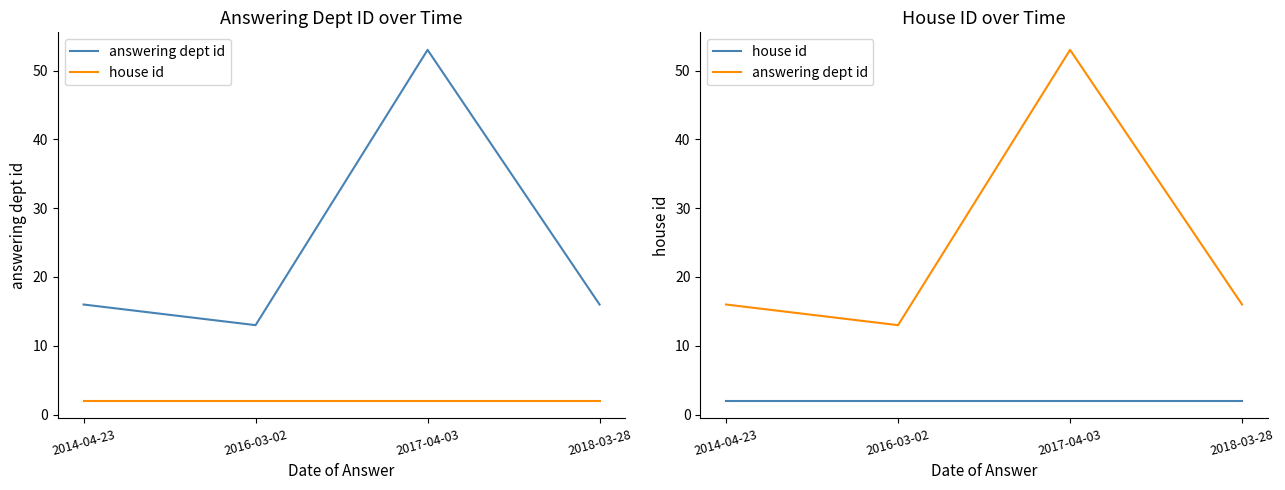

True or false: answering dept id and house id intersect in this chart.

False